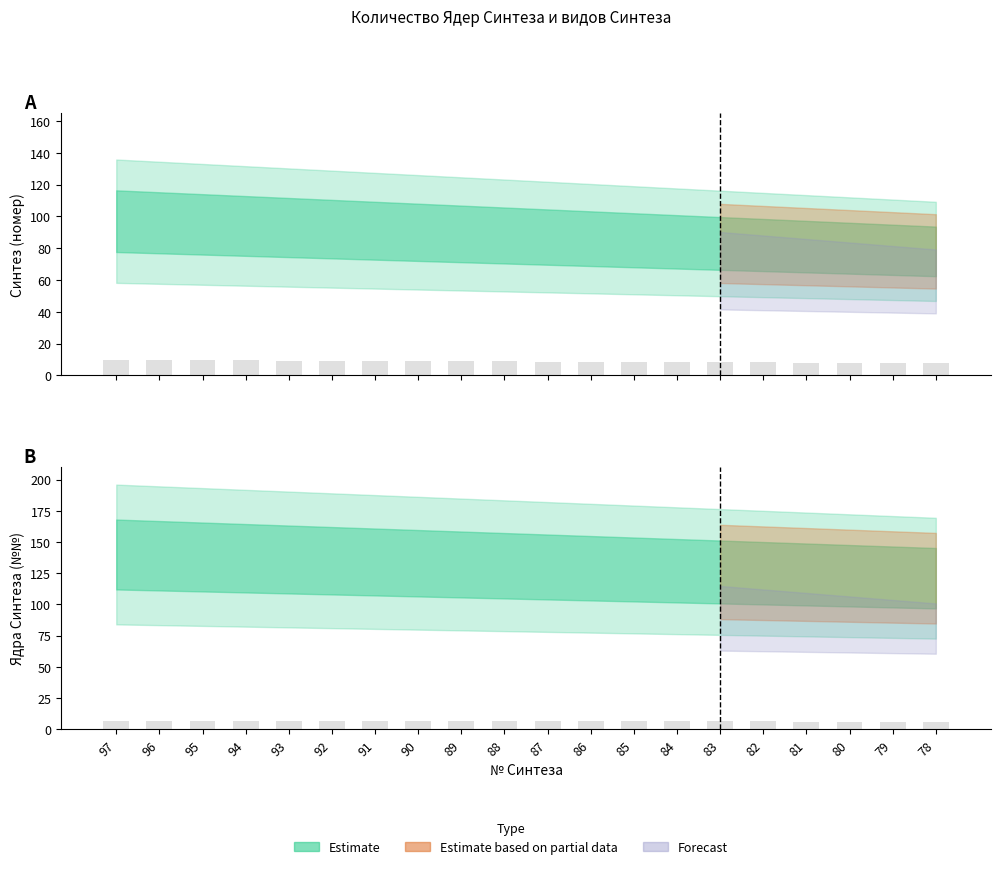

The Ядра Синтеза (№№) series shows 6.8 at 92. True or false?

True